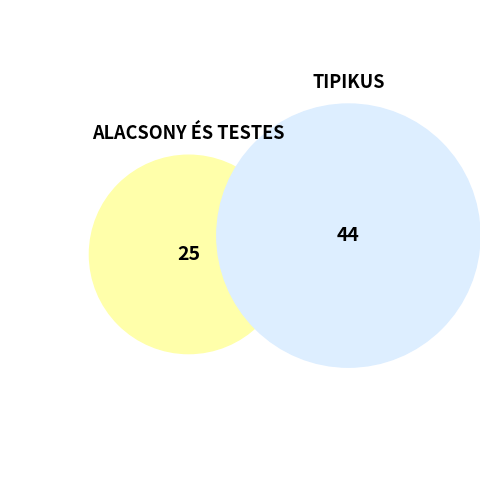

To the nearest percent, what is the difference between the ALACSONY ÉS TESTES and TIPIKUS slice percentages?

28%